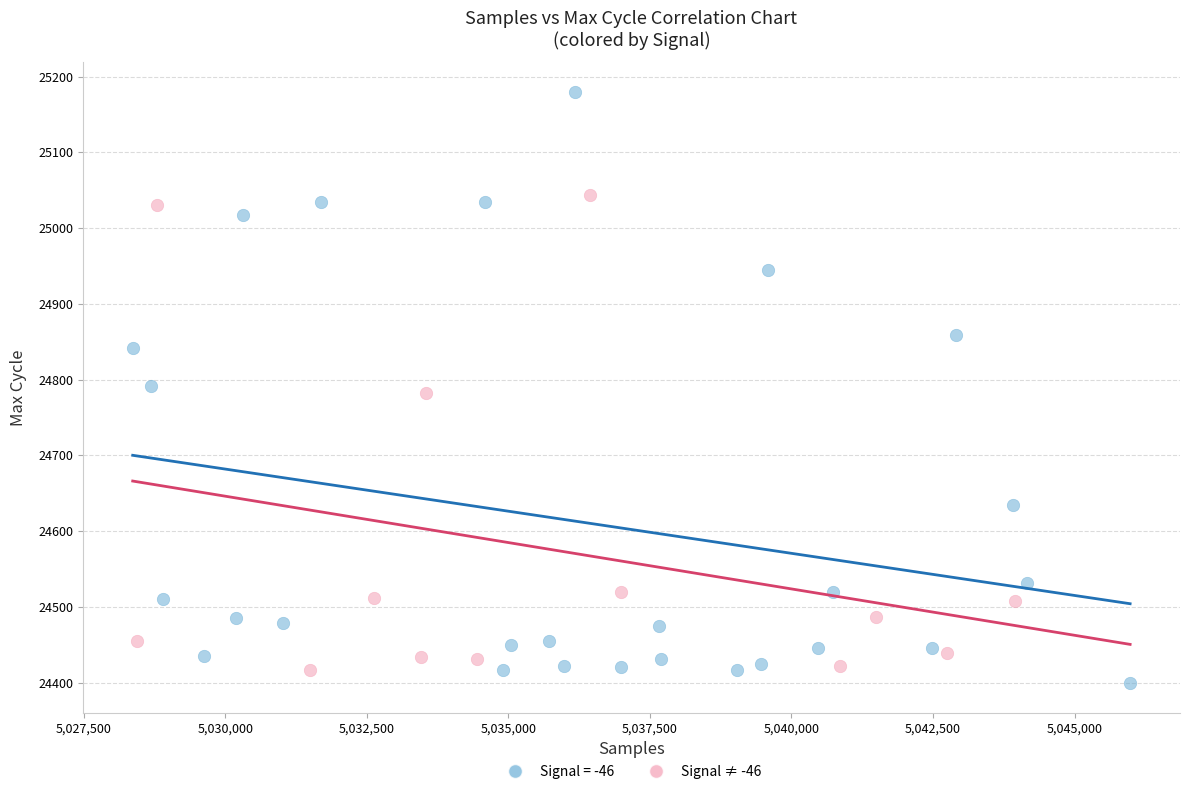

Which series has the widest spread of Y values?

Signal = -46